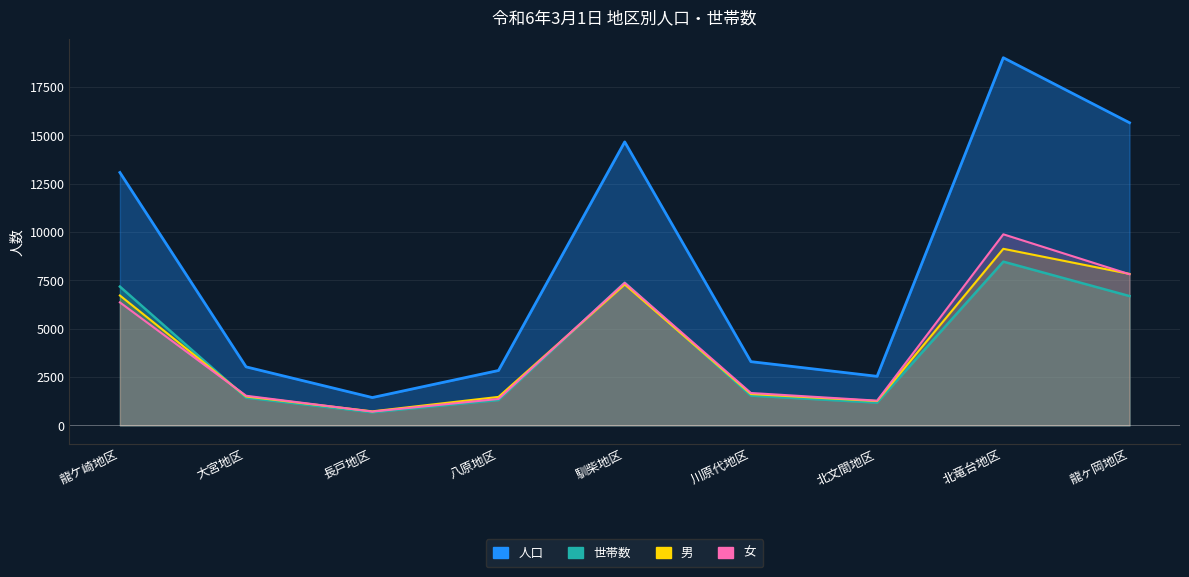

What are all the series names shown in the legend?

人口, 世帯数, 男, 女